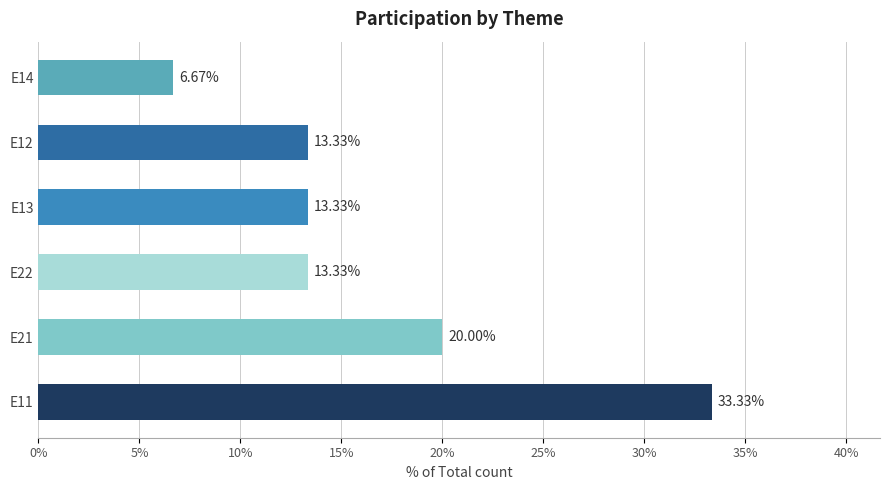

Are the bars grouped side by side (vs. stacked)?

No